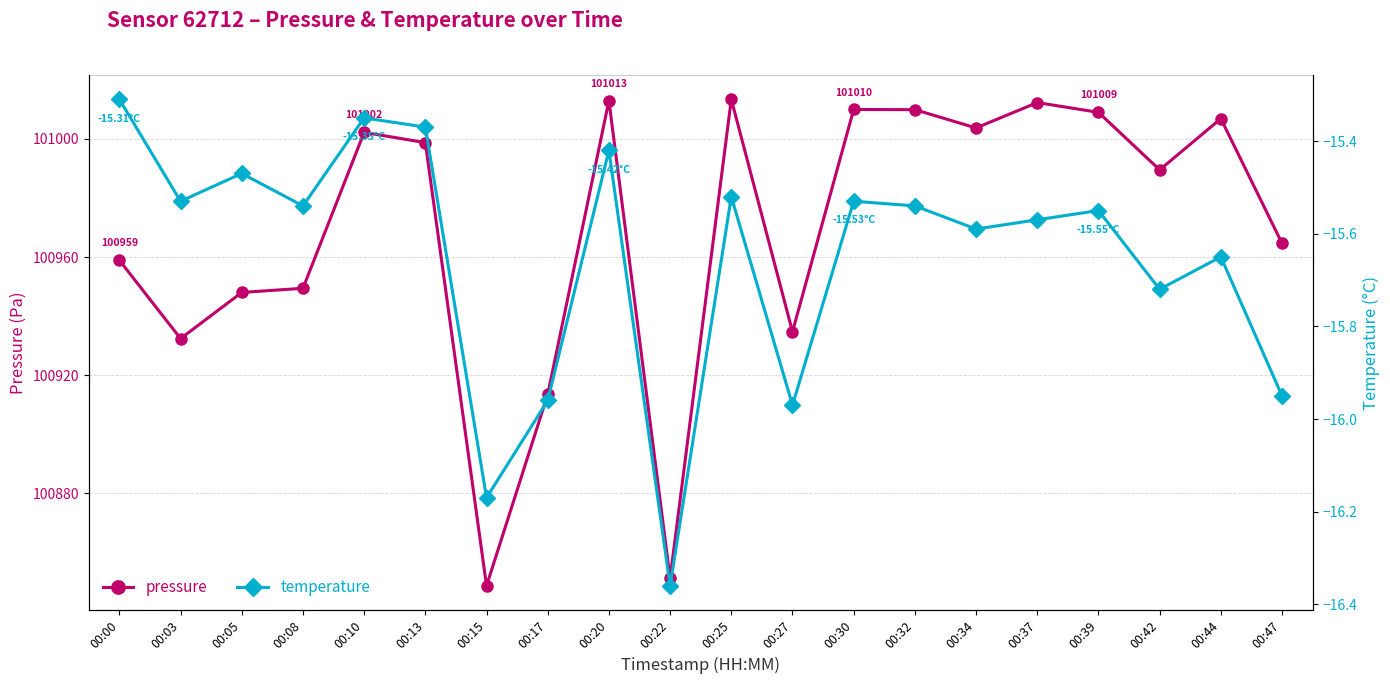

Which category has the lowest value across all series?

00:22